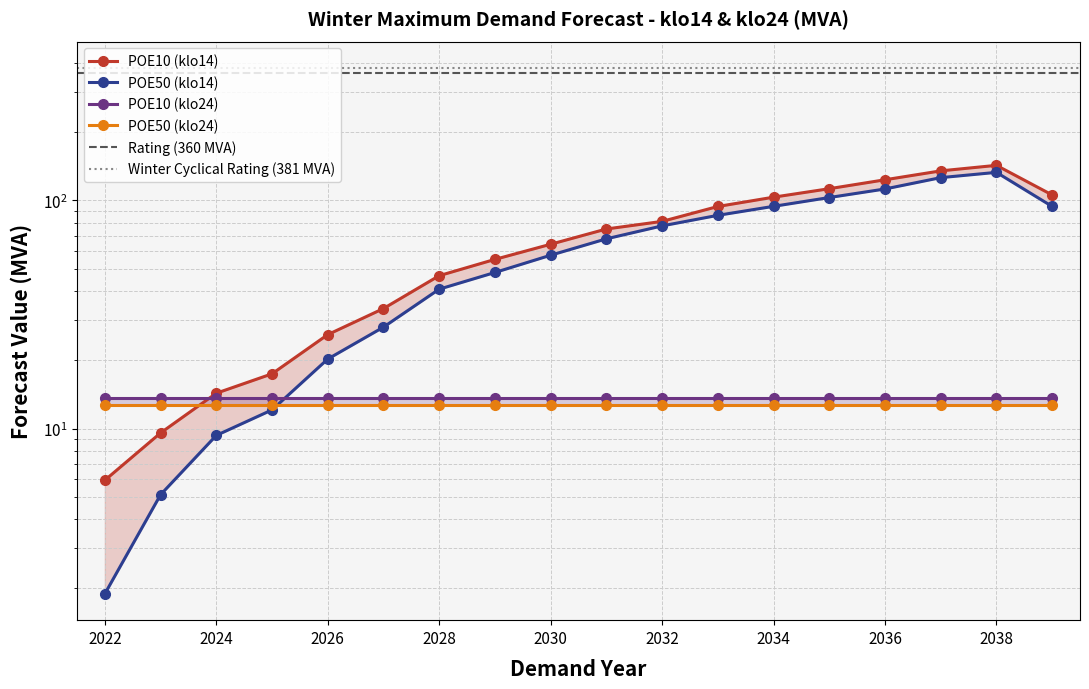

What is the sum of all POE10 (klo14) values?

1244.2